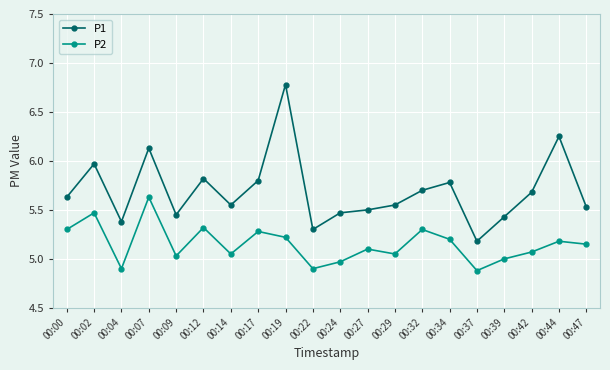

What is the difference between the P2 values at 00:24 and 00:42?

0.1